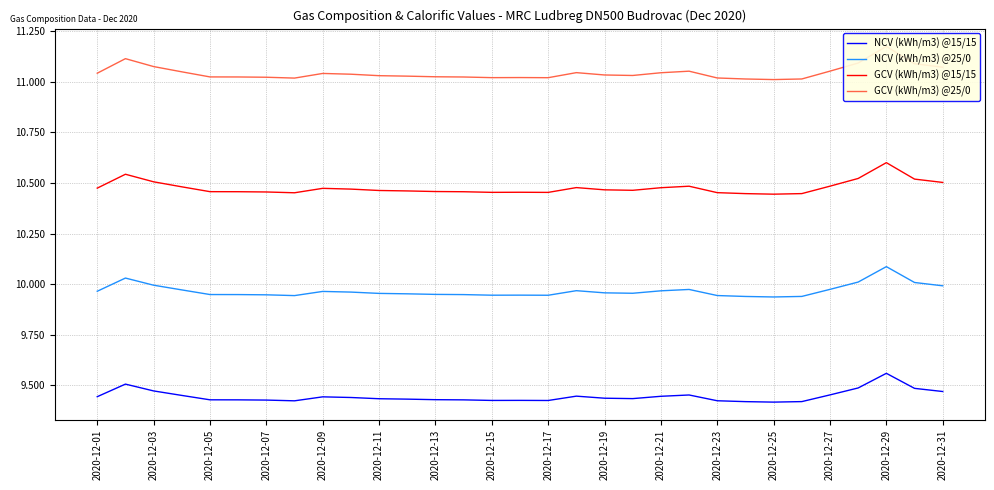

At which label does NCV (kWh/m3) @15/15 reach its peak?

2020-12-29